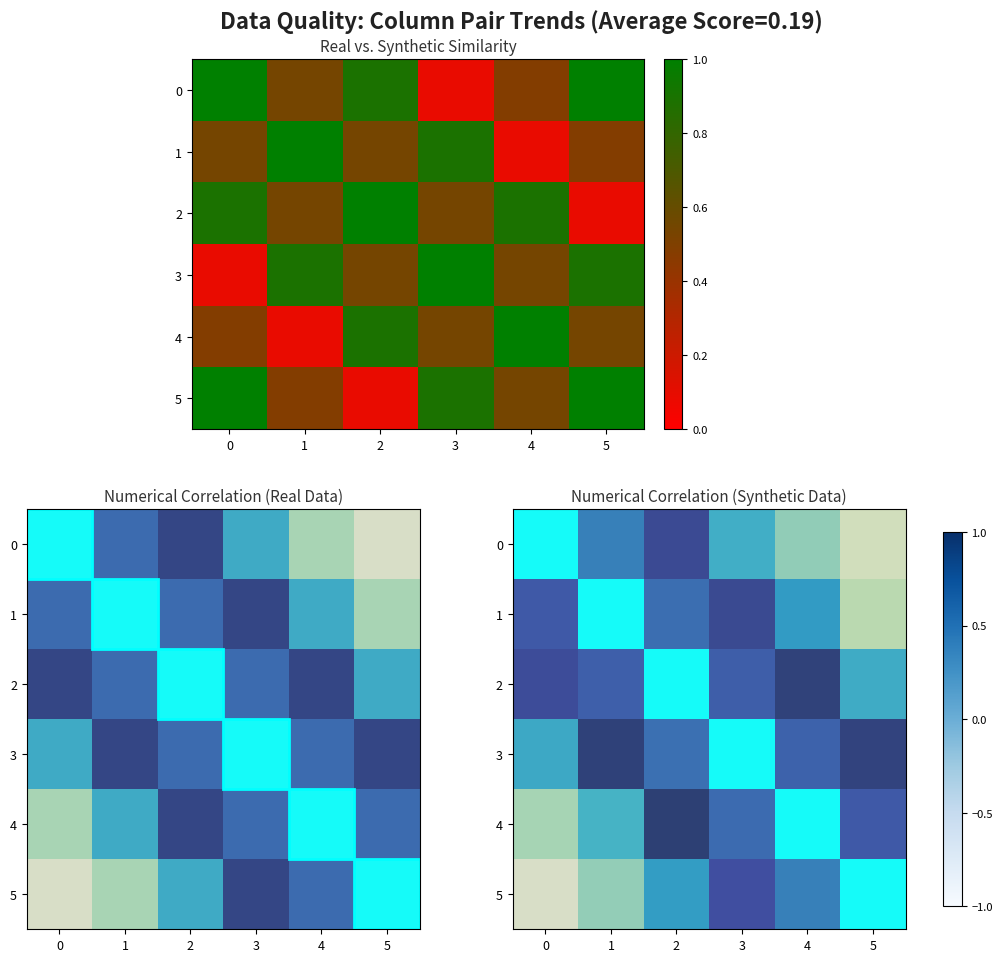

True or false: 1 has a value of -0.8 at 2.

False